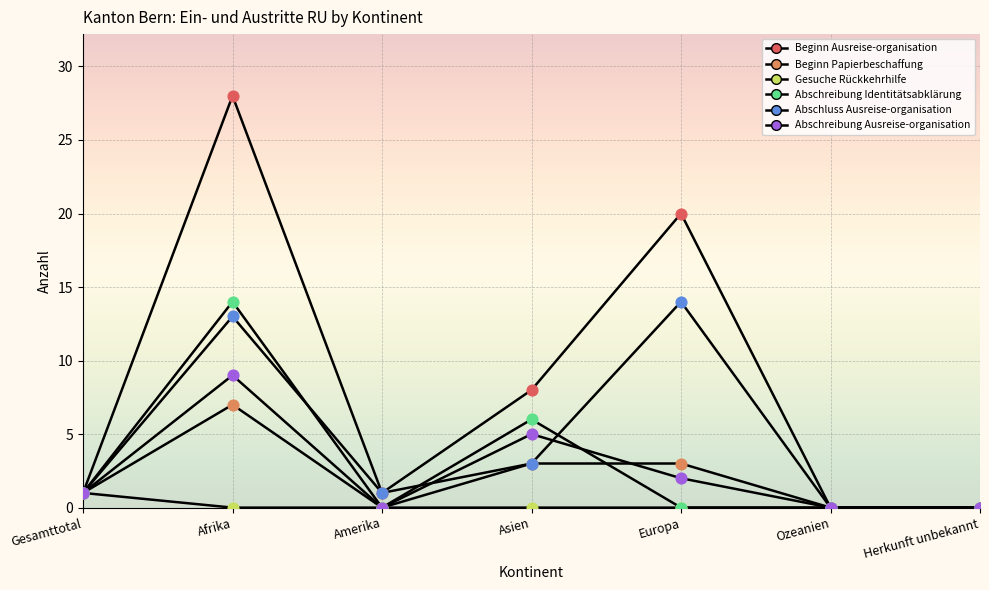

At which category is the sum across all series the highest?

Afrika